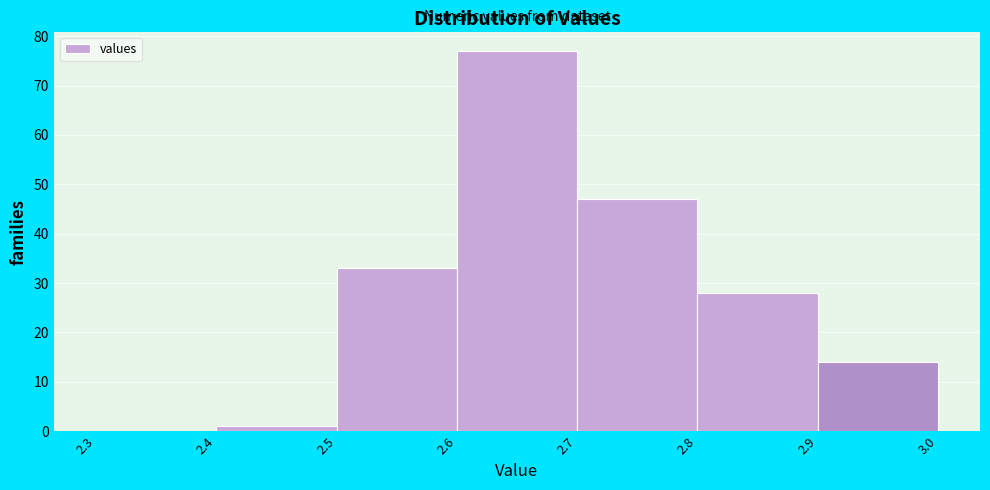

Reading left to right, transcribe this chart: for each bar, give the range it covers on the x-axis and its height. The values are not printed on the chart, so give them approximately, as read against the axis.

2.3 to 2.4: 0
2.4 to 2.5: 1
2.5 to 2.6: 33
2.6 to 2.7: 77
2.7 to 2.8: 47
2.8 to 2.9: 28
2.9 to 3.0: 14